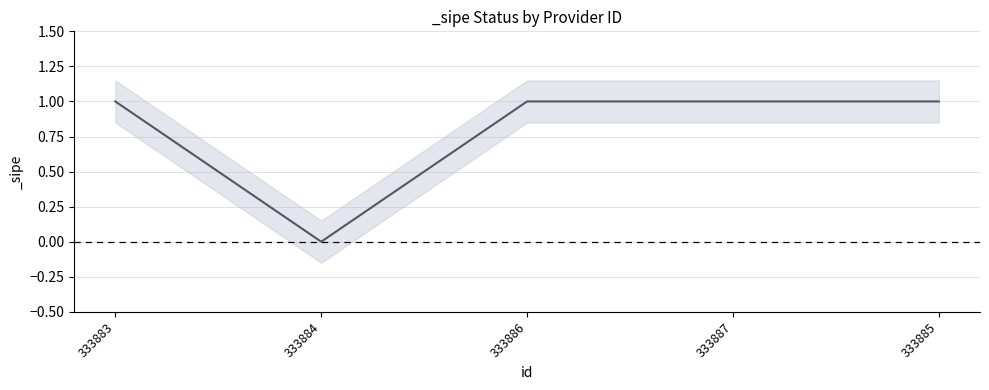

What value does the data have at 333886?

1